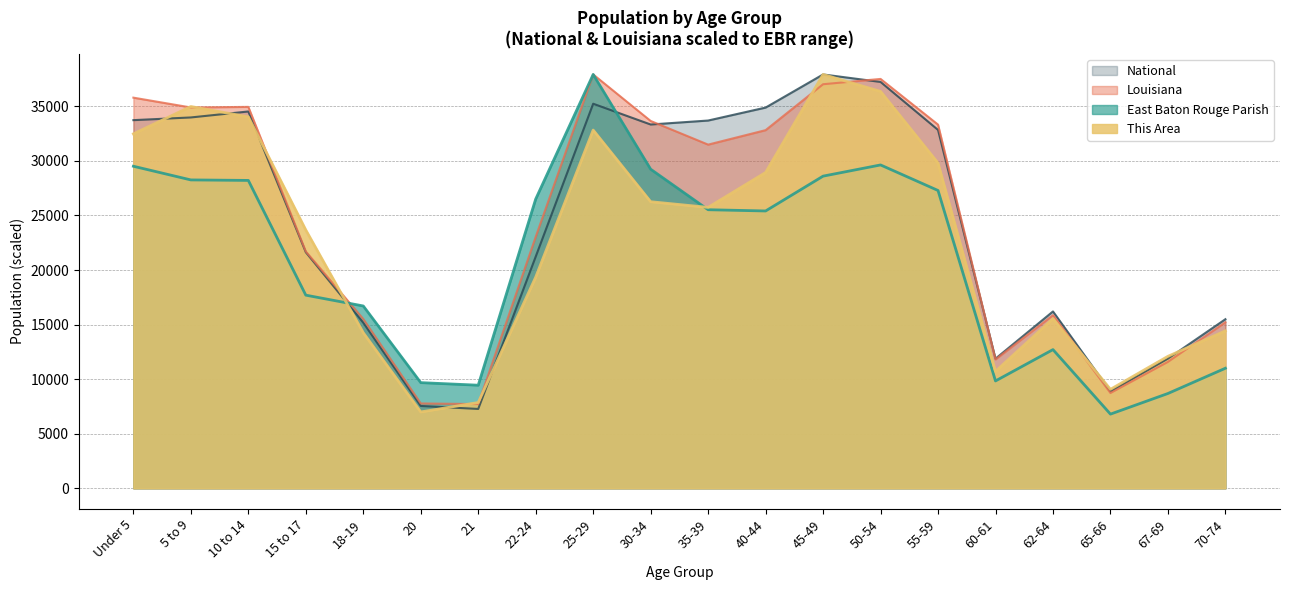

At which category is the sum across all series the highest?

25-29